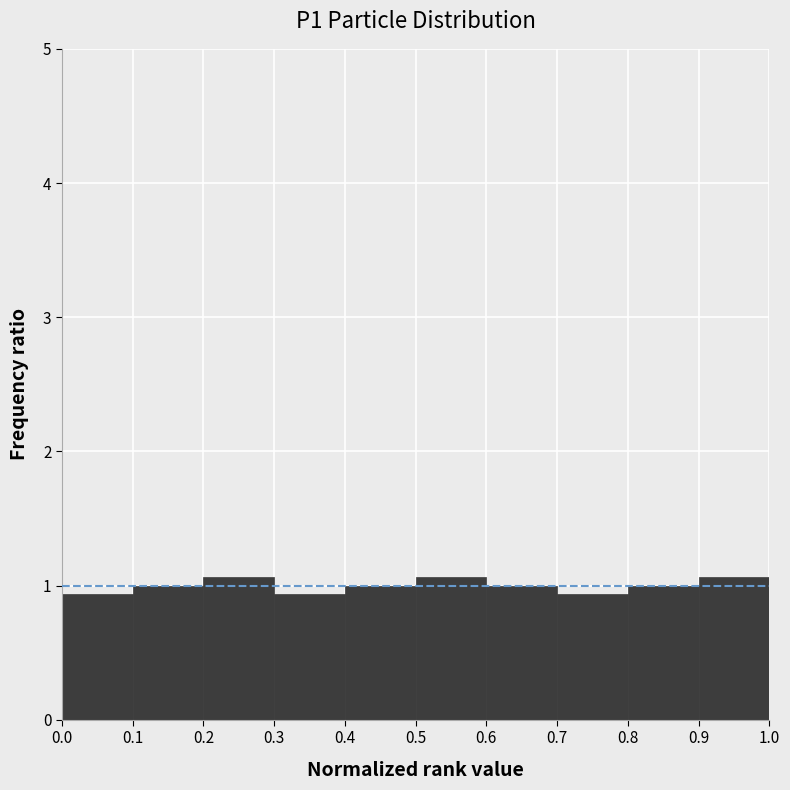

How tall is the bar that spans 0.6 to 0.7 on the x-axis? The values are not printed on the chart, so give them approximately, as read against the axis.

1.0